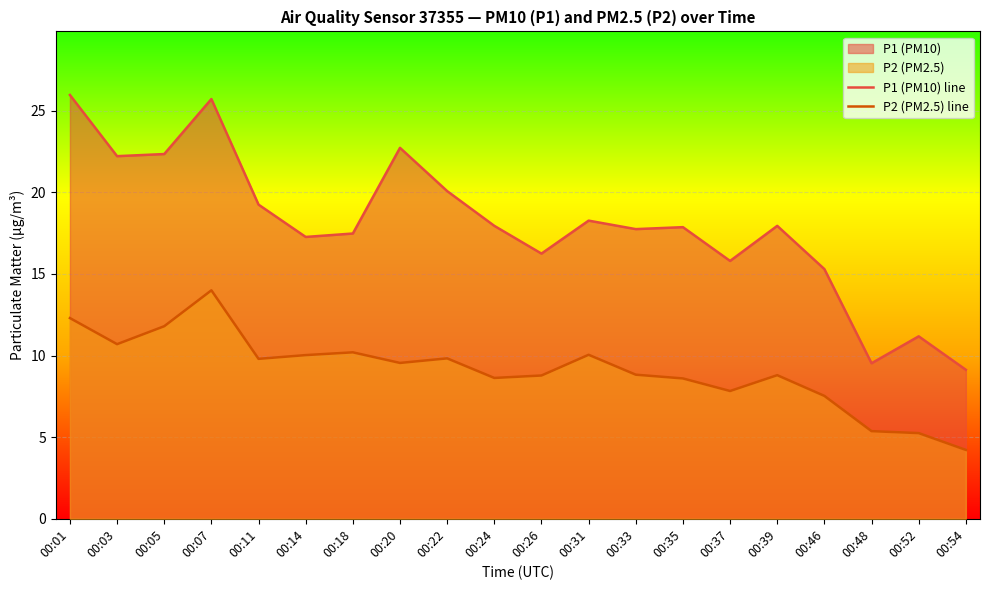

Rank the series by their maximum value, from lowest to highest.

P2 (PM2.5) line, P1 (PM10) line